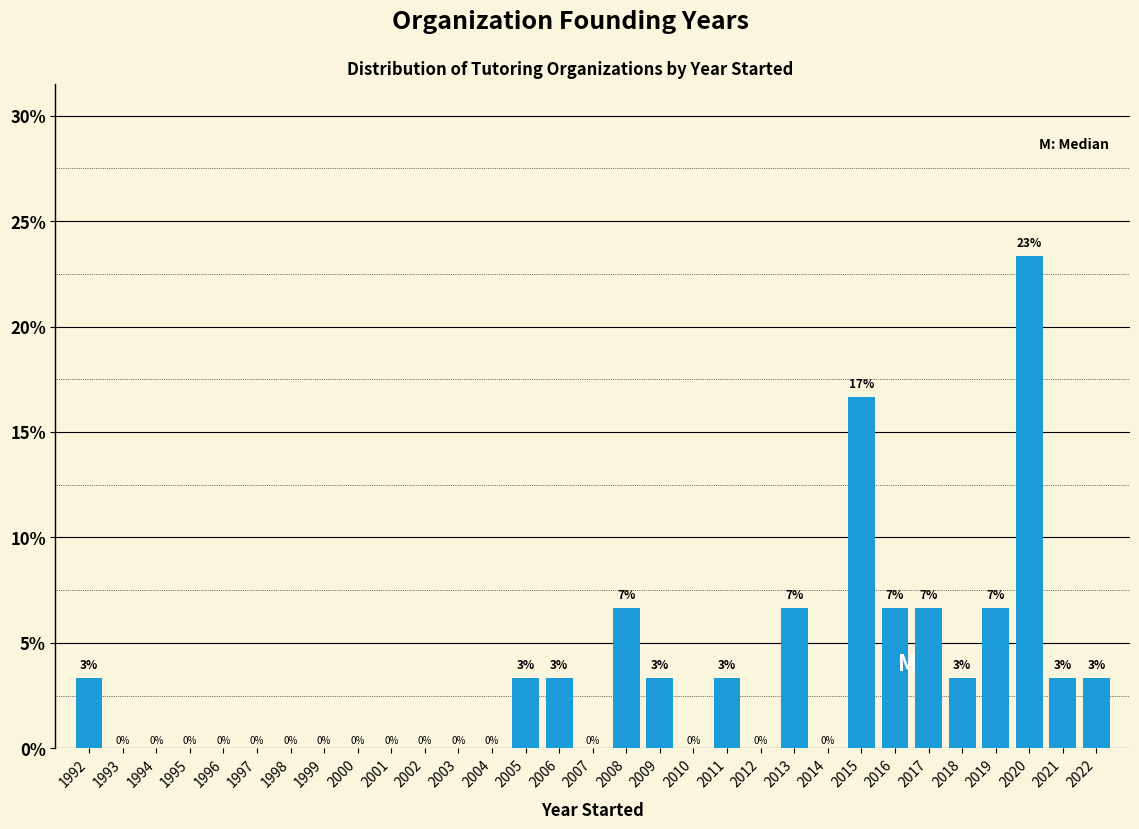

At which category does the chart reach its peak across all series?

2020